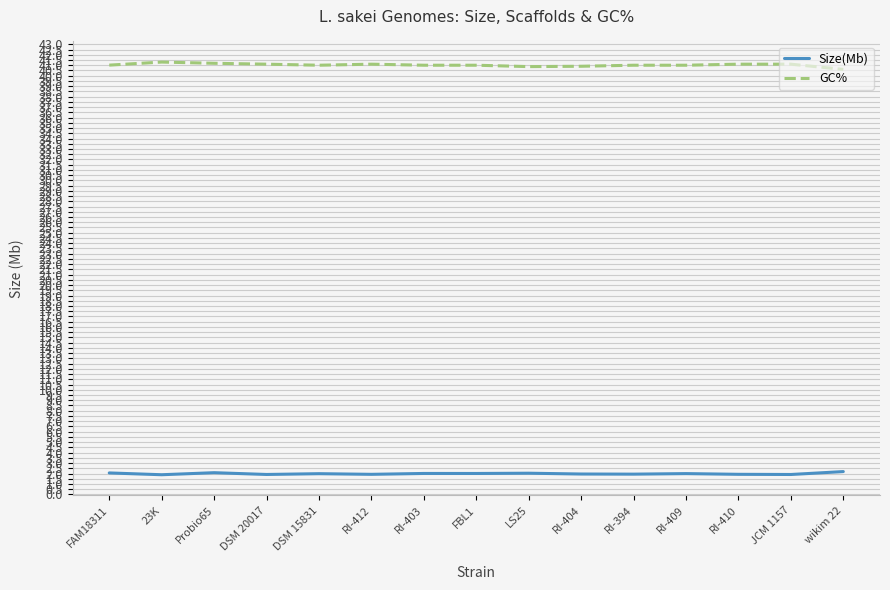

True or false: Size(Mb) and GC% cross at least once.

False